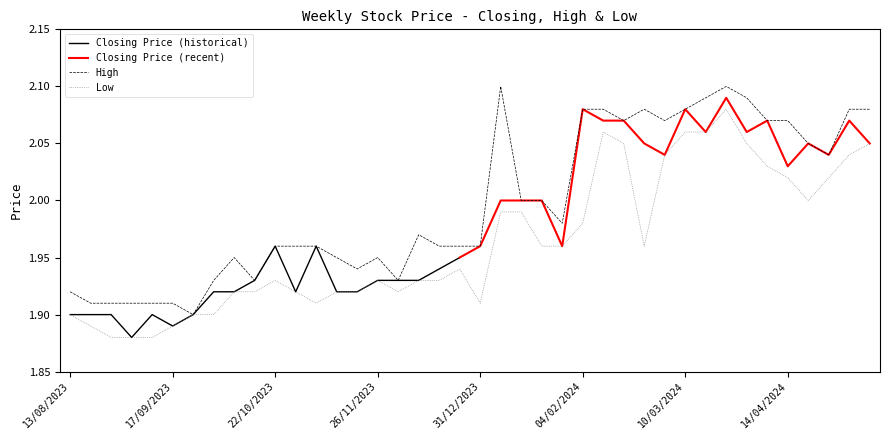

Rank the series by their average value, from lowest to highest.

Low, Closing, High